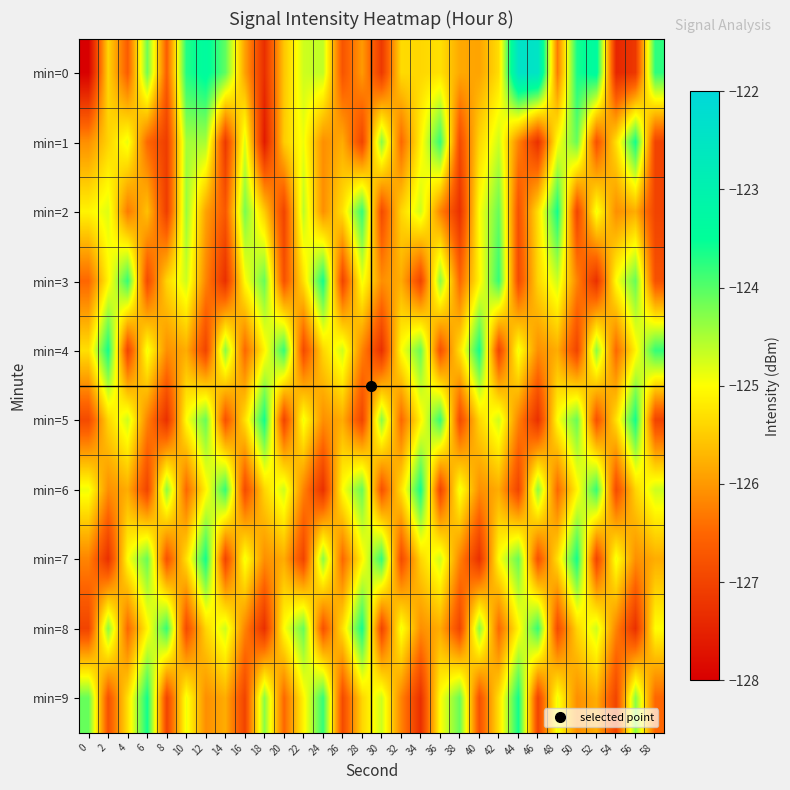

Reading right to left, transcribe all the data shown in this chart.

min=0: 58=-123.8	56=-127.2	54=-127.4	52=-123.3	50=-123.6	48=-126.3	46=-122.4	44=-122.4	42=-125.3	40=-125.9	38=-125.8	36=-125.3	34=-125.4	32=-125.3	30=-127.2	28=-126.0	26=-126.8	24=-124.6	22=-124.7	20=-125.6	18=-127.3	16=-125.9	14=-124.1	12=-123.4	10=-123.7	8=-126.6	6=-124.2	4=-126.6	2=-125.4	0=-128.0
min=1: 58=-127.0	56=-123.6	54=-125.3	52=-126.8	50=-124.1	48=-125.0	46=-127.3	44=-126.2	42=-124.7	40=-125.4	38=-126.9	36=-123.8	34=-125.1	32=-126.5	30=-124.3	28=-127.0	26=-125.8	24=-126.1	22=-124.9	20=-125.5	18=-127.6	16=-124.8	14=-127.2	12=-124.5	10=-124.5	8=-127.1	6=-126.5	4=-124.9	2=-125.4	0=-126.1
min=2: 58=-127.0	56=-125.8	54=-126.1	52=-124.9	50=-127.0	48=-123.6	46=-125.3	44=-126.8	42=-124.1	40=-125.0	38=-127.3	36=-126.2	34=-124.7	32=-125.4	30=-126.9	28=-123.8	26=-125.3	24=-126.1	22=-124.6	20=-127.0	18=-125.5	16=-124.2	14=-126.7	12=-125.9	10=-124.4	8=-127.1	6=-125.6	4=-126.3	2=-124.8	0=-125.1
min=3: 58=-126.8	56=-124.1	54=-125.0	52=-127.3	50=-126.2	48=-124.7	46=-125.4	44=-126.9	42=-123.8	40=-125.1	38=-126.5	36=-124.3	34=-127.0	32=-125.8	30=-126.1	28=-124.9	26=-127.0	24=-123.6	22=-125.3	20=-126.8	18=-124.1	16=-125.0	14=-127.3	12=-126.2	10=-124.7	8=-125.4	6=-126.9	4=-123.8	2=-125.1	0=-126.5
min=4: 58=-123.8	56=-125.1	54=-126.5	52=-124.3	50=-127.0	48=-125.8	46=-126.1	44=-124.9	42=-127.0	40=-123.6	38=-125.3	36=-126.8	34=-124.1	32=-125.0	30=-127.3	28=-126.2	26=-124.7	24=-125.4	22=-126.9	20=-123.8	18=-125.1	16=-126.5	14=-124.3	12=-127.0	10=-125.8	8=-126.1	6=-124.9	4=-127.0	2=-123.6	0=-125.3
min=5: 58=-127.0	56=-123.6	54=-125.3	52=-126.8	50=-124.1	48=-125.0	46=-127.3	44=-126.2	42=-124.7	40=-125.4	38=-126.9	36=-123.8	34=-125.1	32=-126.5	30=-124.3	28=-127.0	26=-125.8	24=-126.1	22=-124.9	20=-127.0	18=-123.6	16=-125.3	14=-126.8	12=-124.1	10=-125.0	8=-127.3	6=-126.2	4=-124.7	2=-125.4	0=-126.9
min=6: 58=-124.7	56=-125.4	54=-126.9	52=-123.8	50=-125.1	48=-126.5	46=-124.3	44=-127.0	42=-125.8	40=-126.1	38=-124.9	36=-127.0	34=-123.6	32=-125.3	30=-126.8	28=-124.1	26=-125.0	24=-127.3	22=-126.2	20=-124.7	18=-125.4	16=-126.9	14=-123.8	12=-125.1	10=-126.5	8=-124.3	6=-127.0	4=-125.8	2=-126.1	0=-124.9
min=7: 58=-125.8	56=-126.1	54=-124.9	52=-127.0	50=-123.6	48=-125.3	46=-126.8	44=-124.1	42=-125.0	40=-127.3	38=-126.2	36=-124.7	34=-125.4	32=-126.9	30=-123.8	28=-125.1	26=-126.5	24=-124.3	22=-127.0	20=-125.8	18=-126.1	16=-124.9	14=-127.0	12=-123.6	10=-125.3	8=-126.8	6=-124.1	4=-125.0	2=-127.3	0=-126.2
min=8: 58=-125.0	56=-127.3	54=-126.2	52=-124.7	50=-125.4	48=-126.9	46=-123.8	44=-125.1	42=-126.5	40=-124.3	38=-127.0	36=-125.8	34=-126.1	32=-124.9	30=-127.0	28=-123.6	26=-125.3	24=-126.8	22=-124.1	20=-125.0	18=-127.3	16=-126.2	14=-124.7	12=-125.4	10=-126.9	8=-123.8	6=-125.1	4=-126.5	2=-124.3	0=-127.0
min=9: 58=-126.5	56=-124.3	54=-127.0	52=-125.8	50=-126.1	48=-124.9	46=-127.0	44=-123.6	42=-125.3	40=-126.8	38=-124.1	36=-125.0	34=-127.3	32=-126.2	30=-124.7	28=-125.4	26=-126.9	24=-123.8	22=-125.1	20=-126.5	18=-124.3	16=-127.0	14=-125.8	12=-126.1	10=-124.9	8=-127.0	6=-123.6	4=-125.3	2=-126.8	0=-124.1